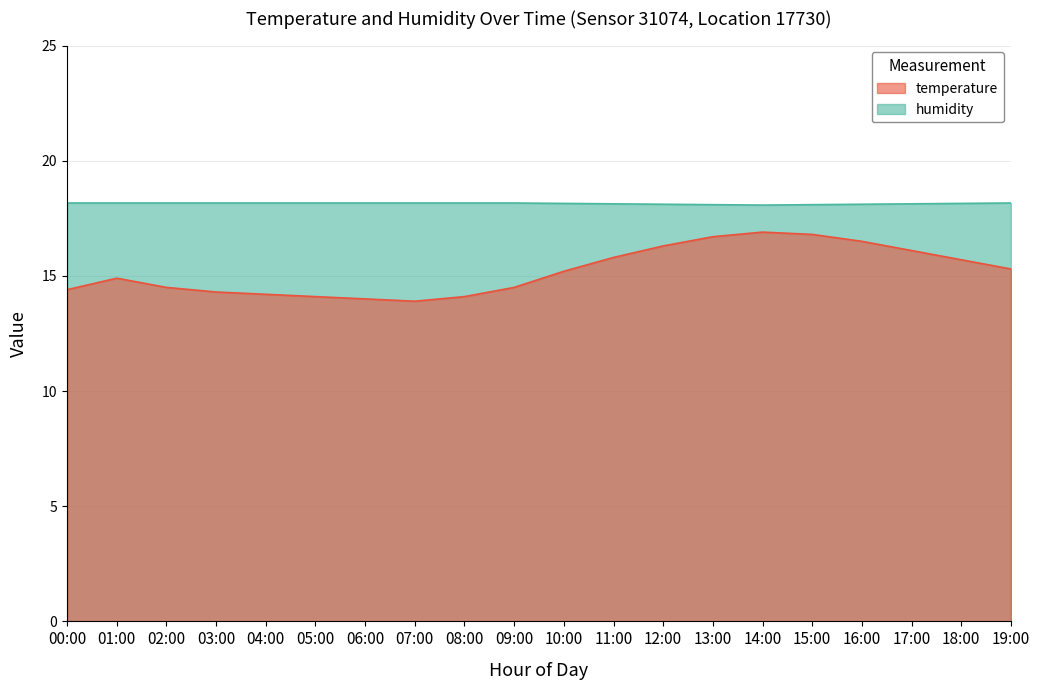

How many interior local valleys does the temperature series have?

1